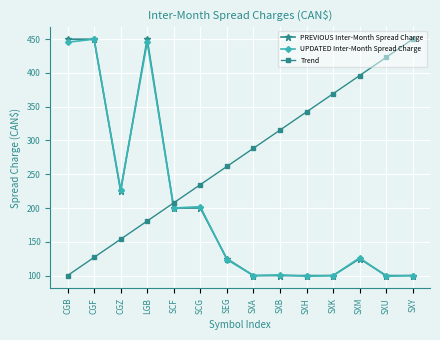

Reading right to left, extract all data points from this chart.

PREVIOUS Inter-Month Spread Charge: 100.0	100.0	125.0	100.0	100.0	100.0	100.0	125.0	200.0	200.0	450.0	225.0	450.0	450.0
UPDATED Inter-Month Spread Charge: 100.0	99.0	126.2	100.0	99.0	101.0	100.0	123.8	202.0	200.0	445.5	227.2	450.0	445.5
Trend: 450.0	423.1	396.2	369.2	342.3	315.4	288.5	261.5	234.6	207.7	180.8	153.8	126.9	100.0